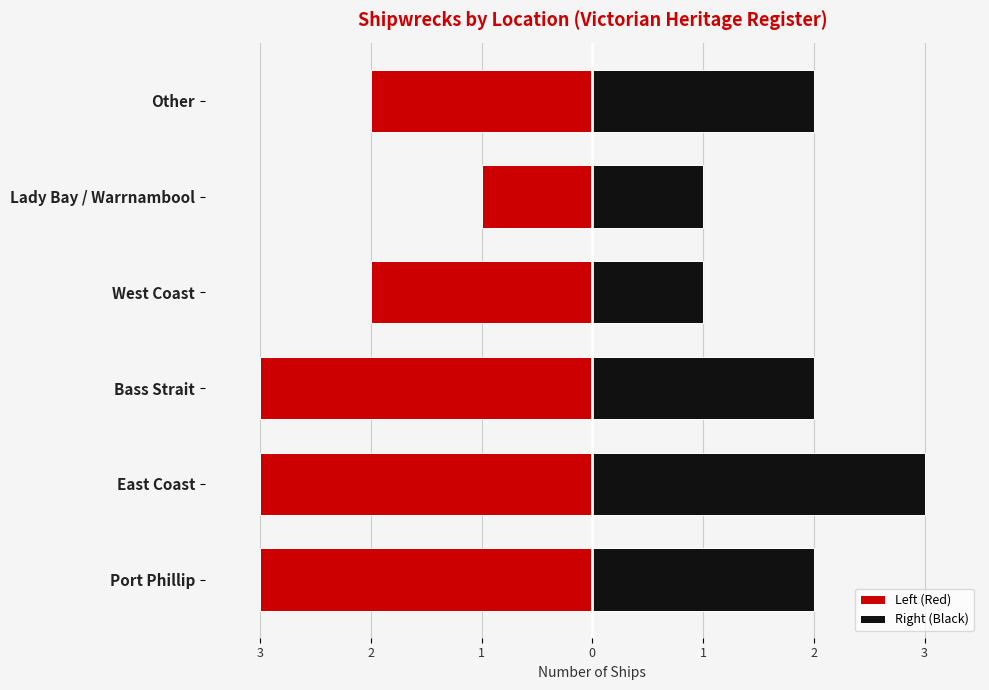

What is the average value of the Left (Red) series?

-2